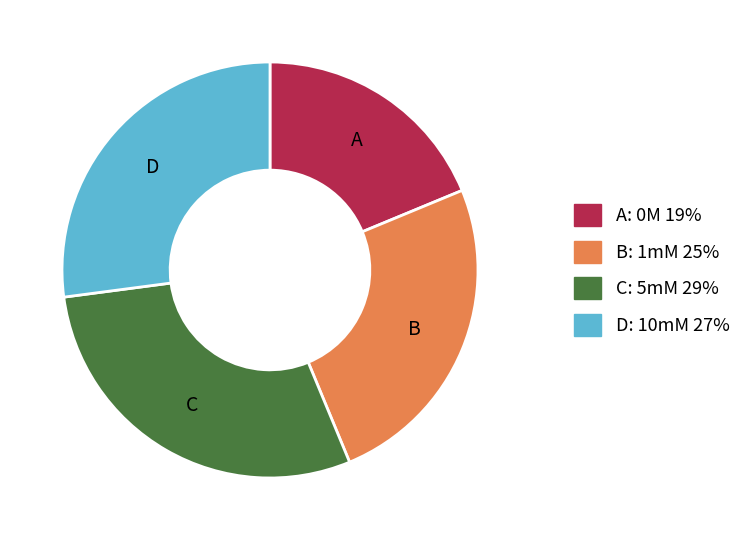

Is there a majority slice in this chart?

No